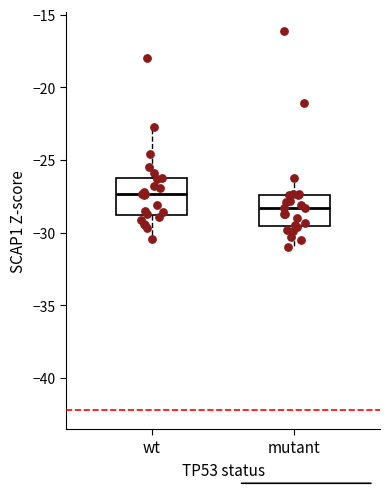

Where does the median line of the box for wt sit on the y-axis? The values are not printed on the chart, so give them approximately, as read against the axis.

-27.5